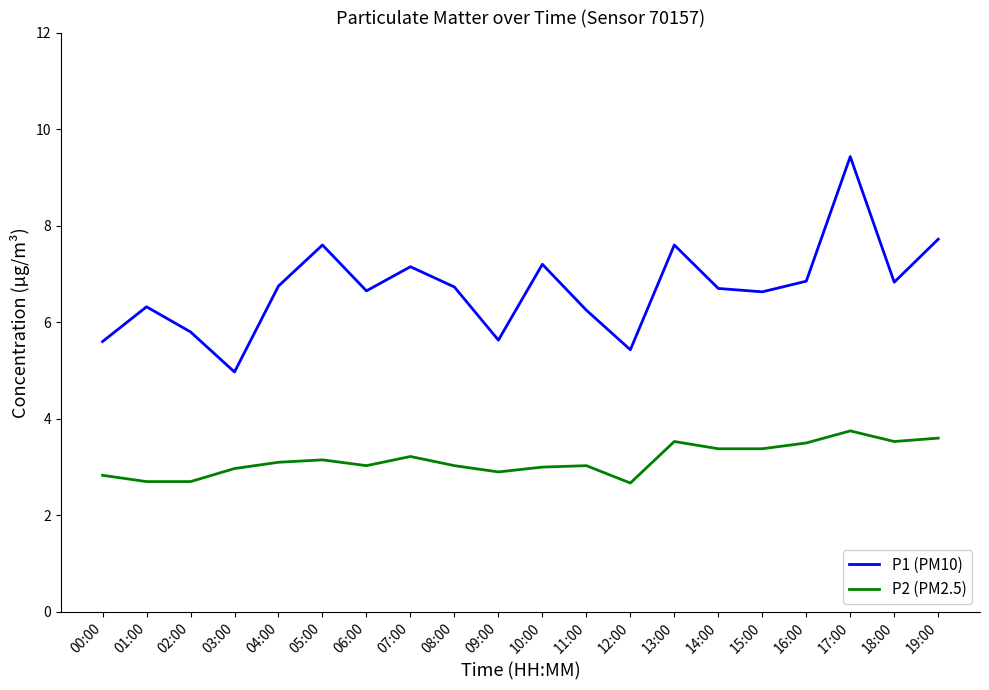

What is the sum of the P1 (PM10) values at 03:00 and 19:00?

12.7